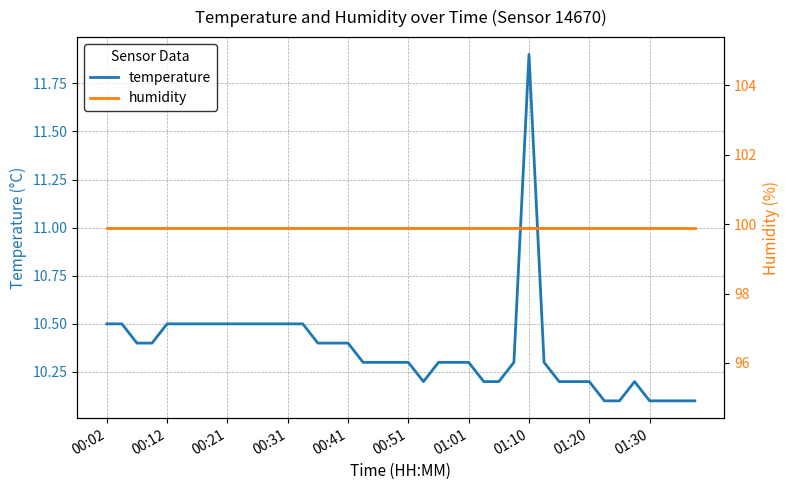

The value of temperature at 00:02 is 10.5. True or false?

True